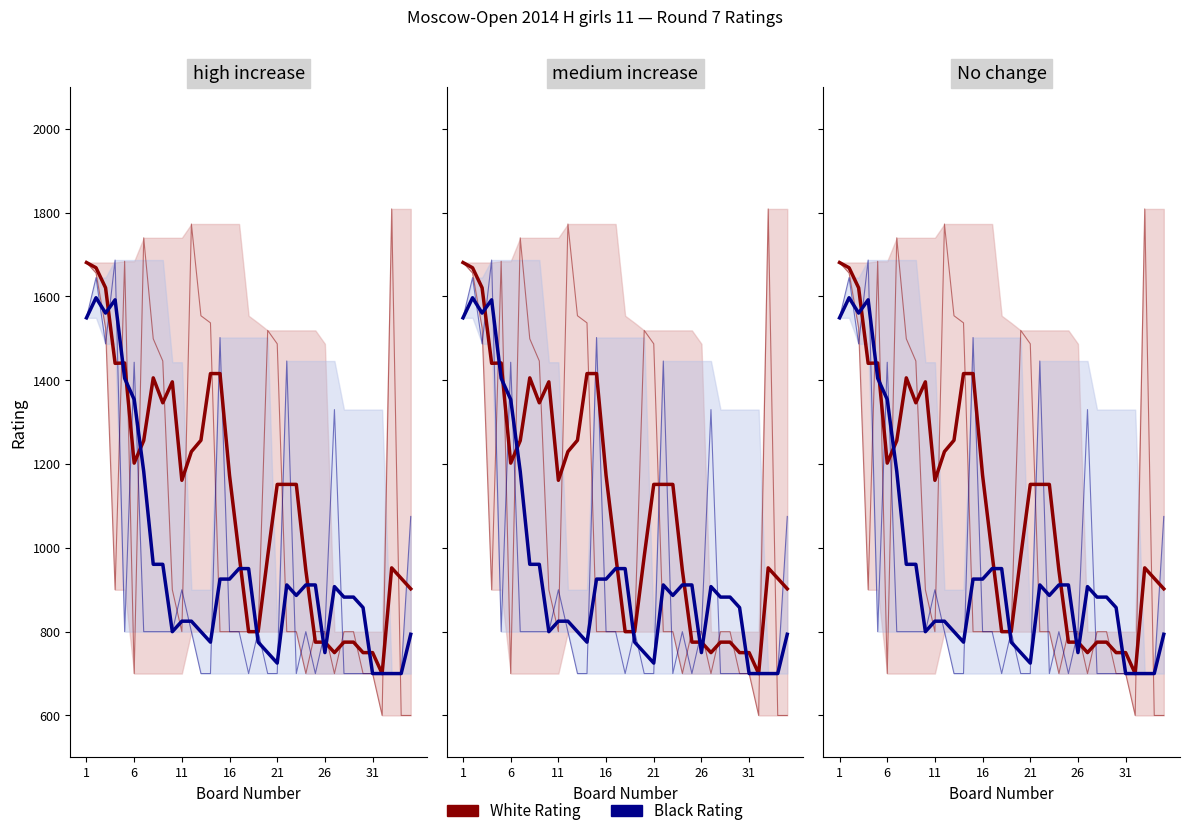

Does the chart display data point markers on the line(s)?

No